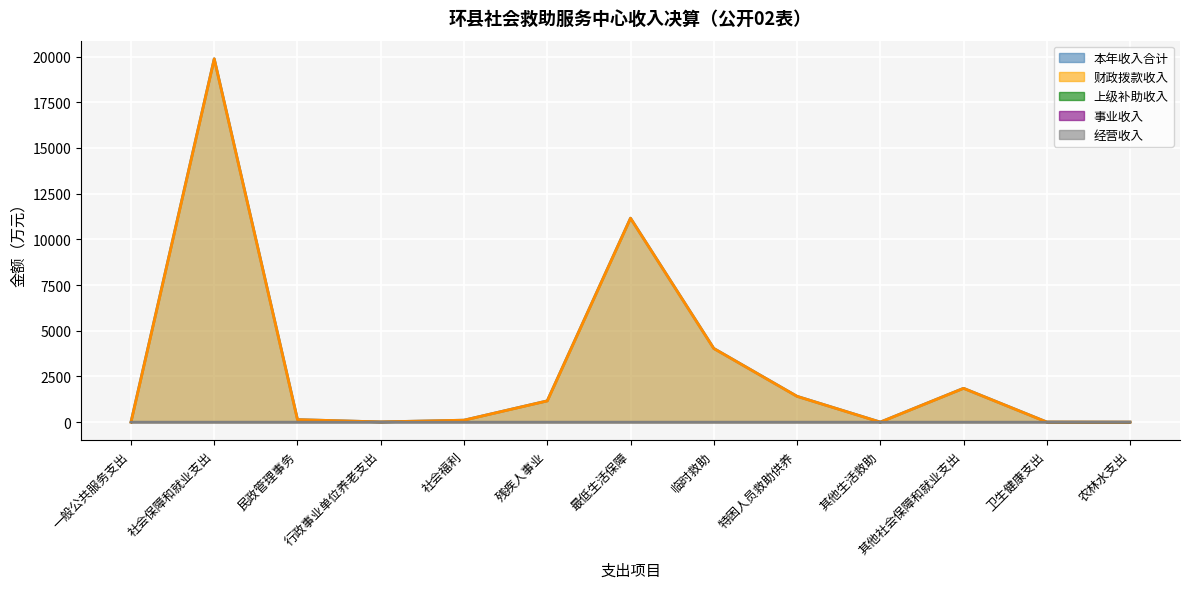

Which series changed the most between 经营收入 and 7?

本年收入合计